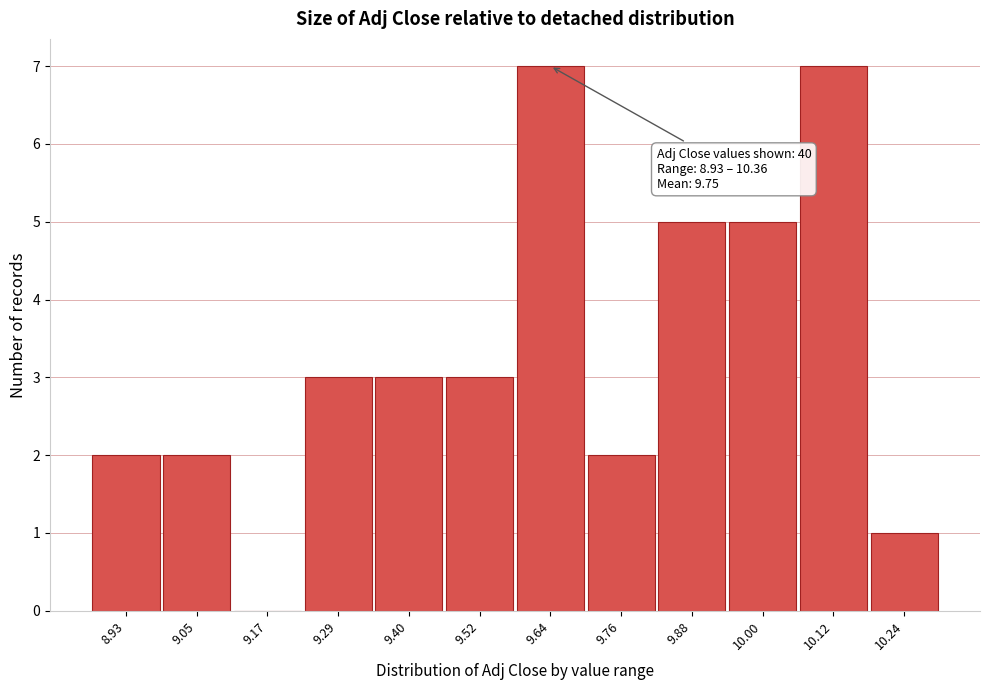

Reading left to right, list all the values displayed in this chart.

8.93=2	9.05=2	9.17=0	9.29=3	9.40=3	9.52=3	9.64=7	9.76=2	9.88=5	10.00=5	10.12=7	10.24=1